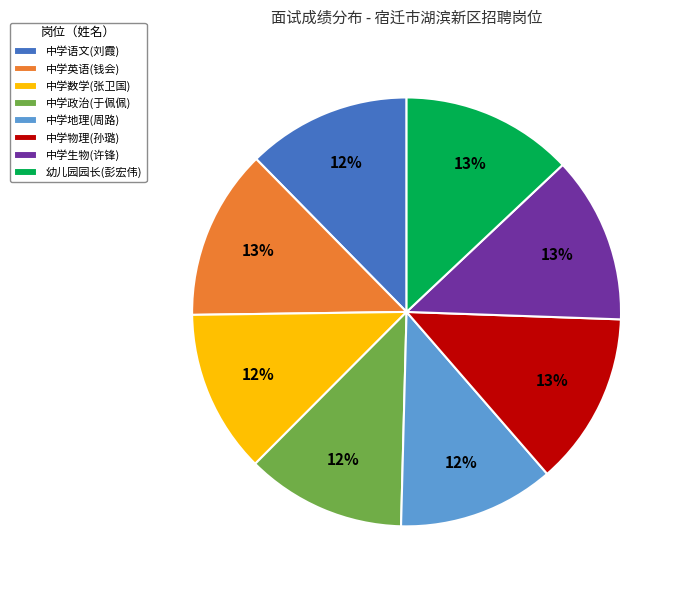

To the nearest percent, what percentage of the pie is 中学数学(张卫国)?

12%